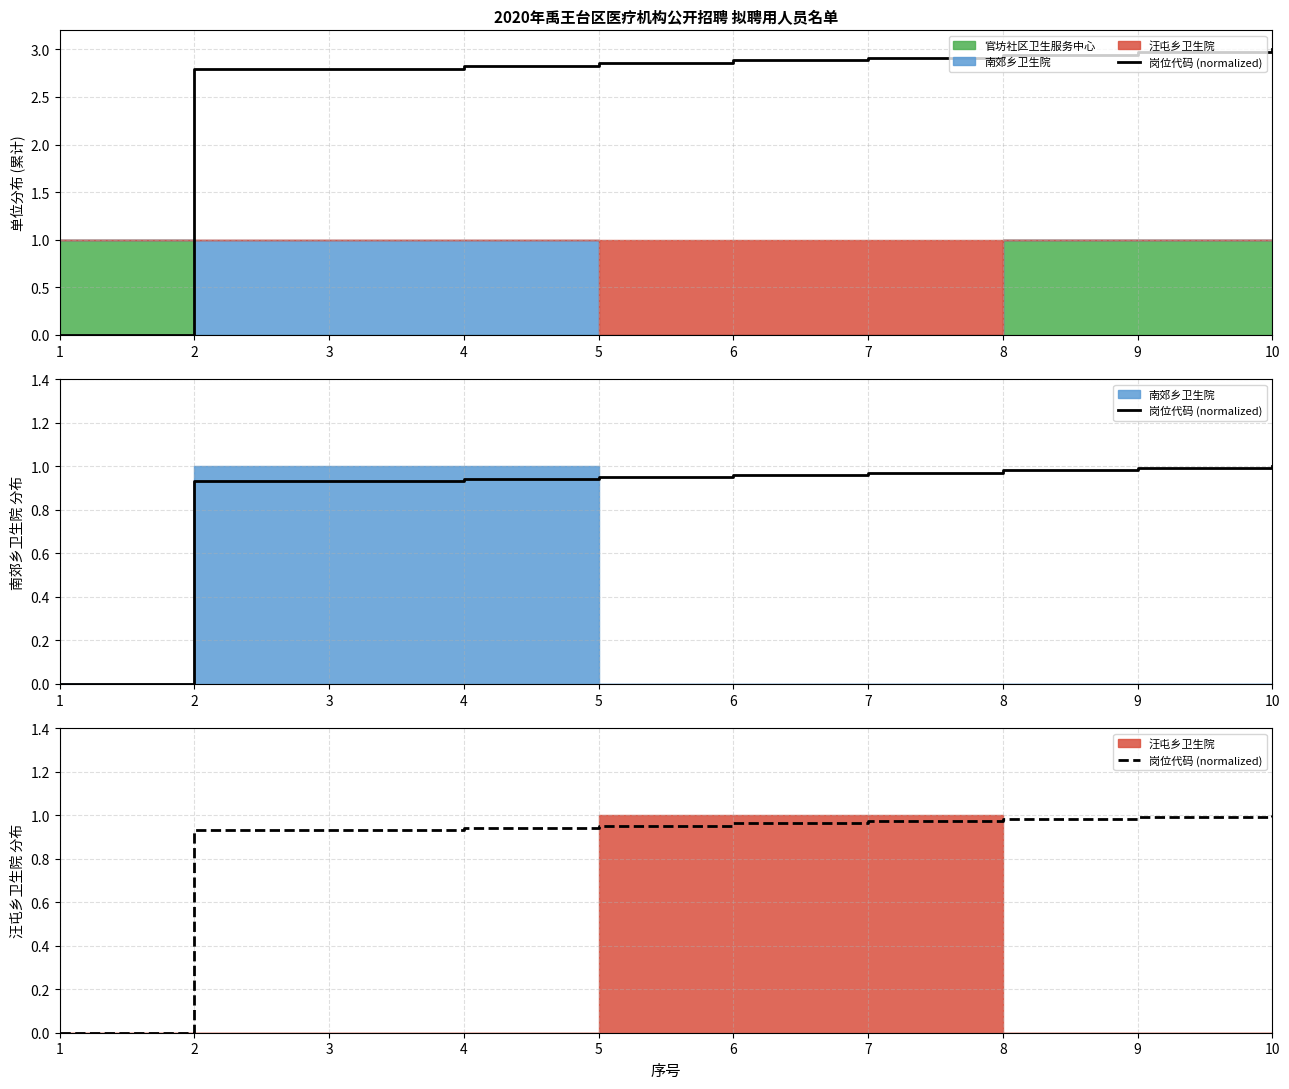

Reading left to right, list all the values displayed in this chart.

0.0	0.9	0.9	0.9	1.0	1.0	1.0	1.0	1.0	1.0